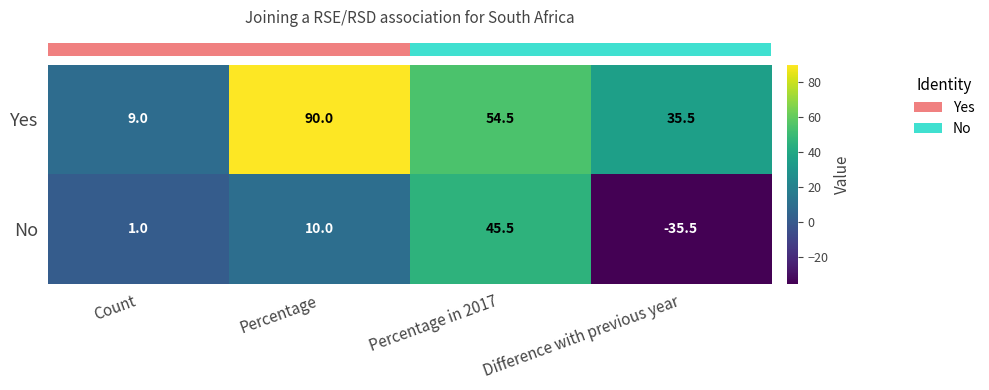

Rank the series by their average value, from highest to lowest.

Yes, No